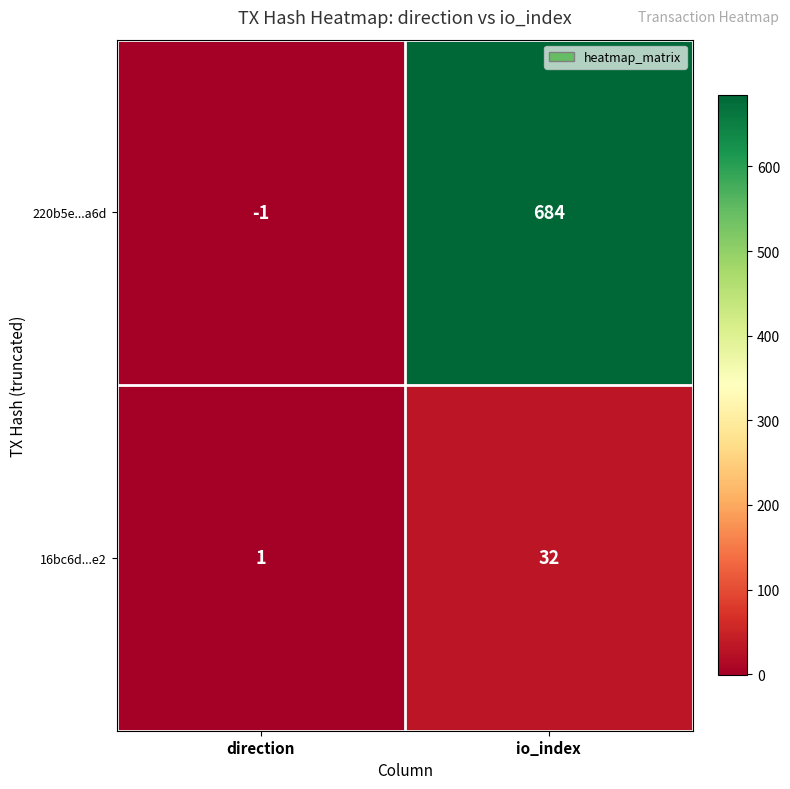

What is the difference between the maximum and minimum values in the 220b5e...a6d series?

685